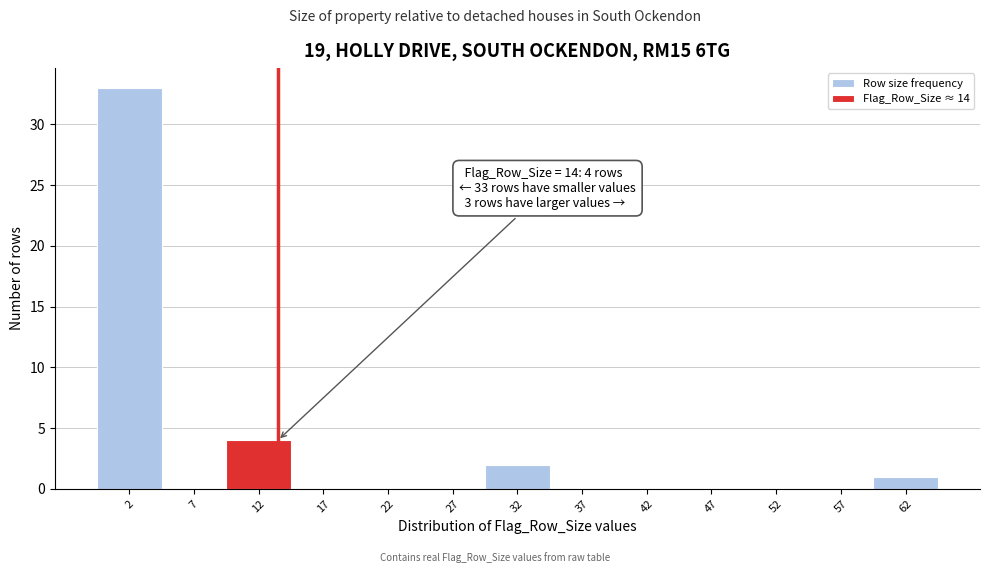

Which range on the x-axis has the tallest bar?

0 to 5